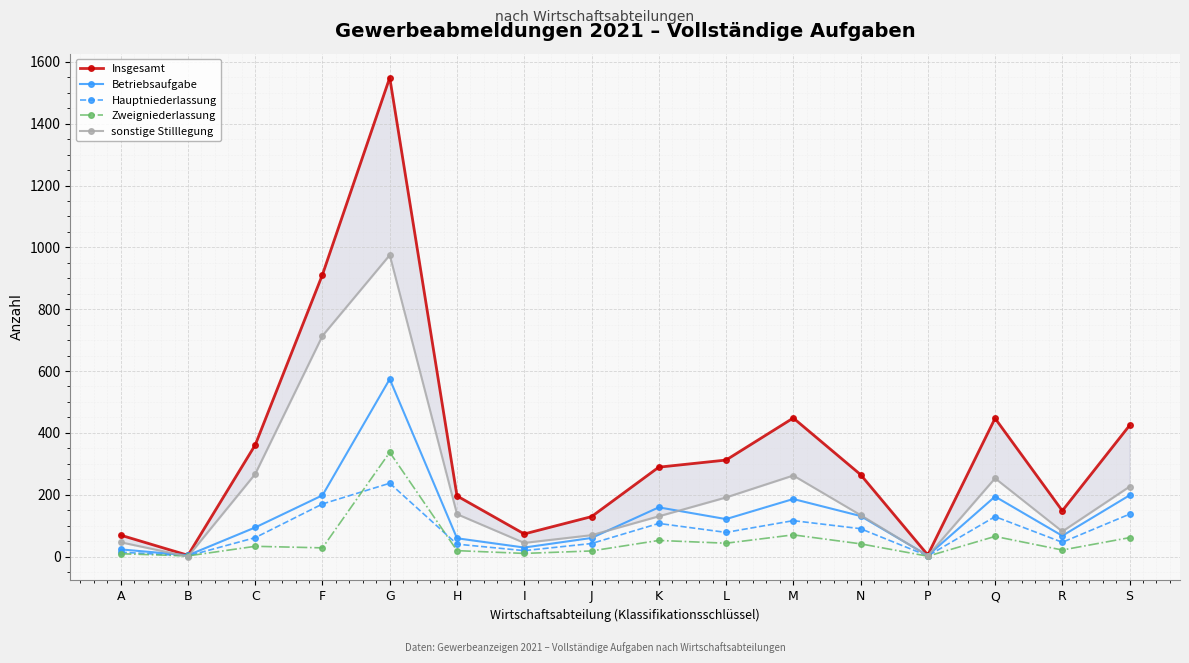

Reading left to right, extract all data points from this chart.

Insgesamt: A=69	B=4	C=361	F=912	G=1549	H=196	I=73	J=129	K=289	L=312	M=448	N=265	P=5	Q=447	R=148	S=424
Betriebsaufgabe: A=23	B=4	C=94	F=198	G=574	H=59	I=29	J=60	K=159	L=121	M=186	N=131	P=3	Q=194	R=67	S=198
Hauptniederlassung: A=14	B=2	C=61	F=170	G=237	H=40	I=19	J=42	K=107	L=78	M=116	N=90	P=2	Q=129	R=46	S=137
Zweigniederlassung: A=9	B=2	C=33	F=28	G=337	H=19	I=10	J=18	K=52	L=43	M=70	N=41	P=1	Q=65	R=21	S=61
sonstige Stilllegung: A=46	B=0	C=267	F=714	G=975	H=137	I=44	J=69	K=130	L=191	M=262	N=134	P=2	Q=253	R=81	S=226